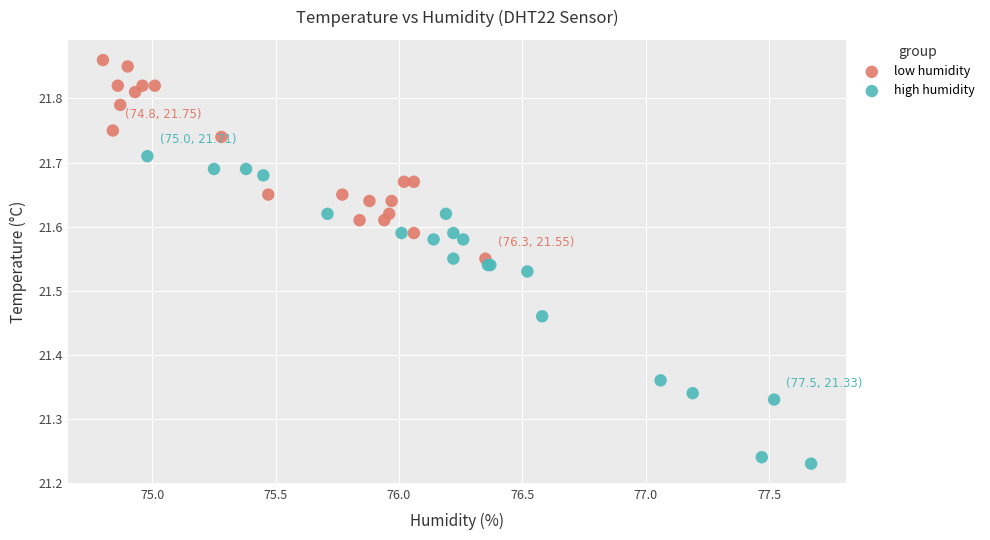

Which series contains the highest Y value?

low humidity